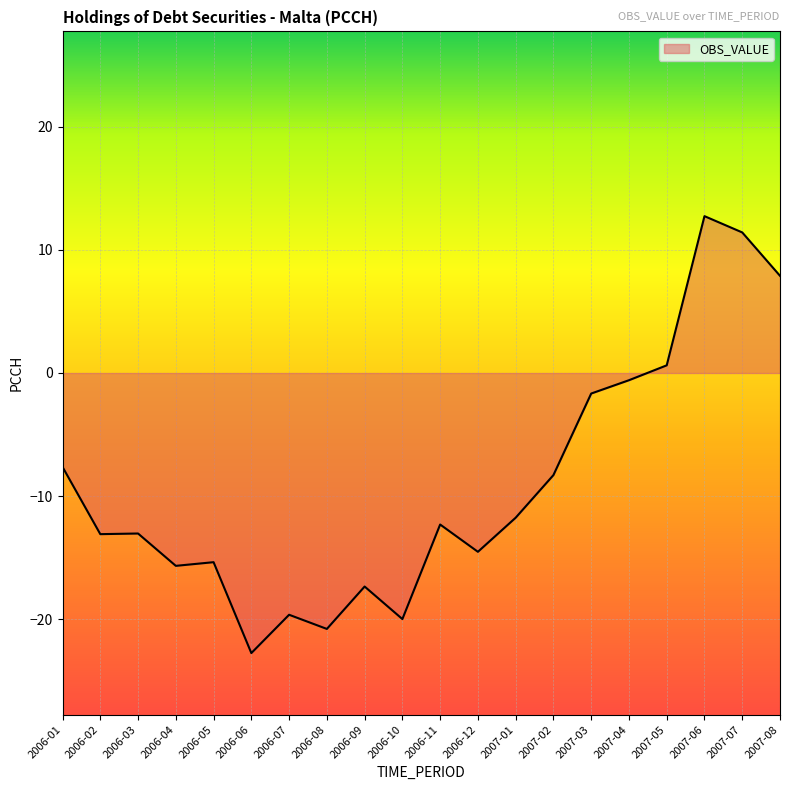

What is the difference between the values at 2007-03 and 2006-11?

10.6